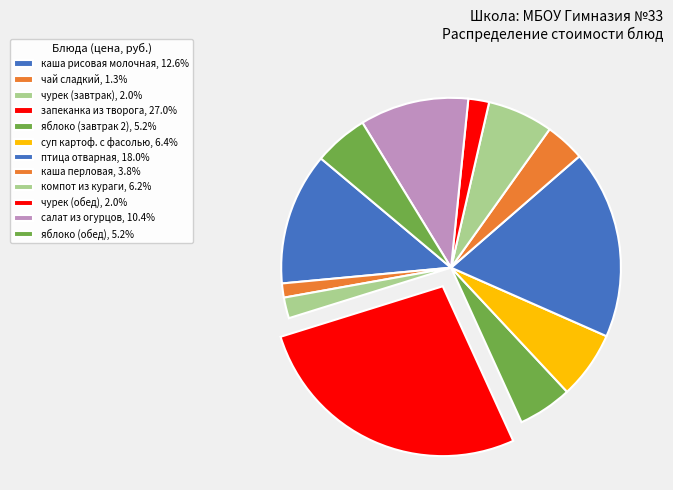

Count the number of slices in the pie.

12